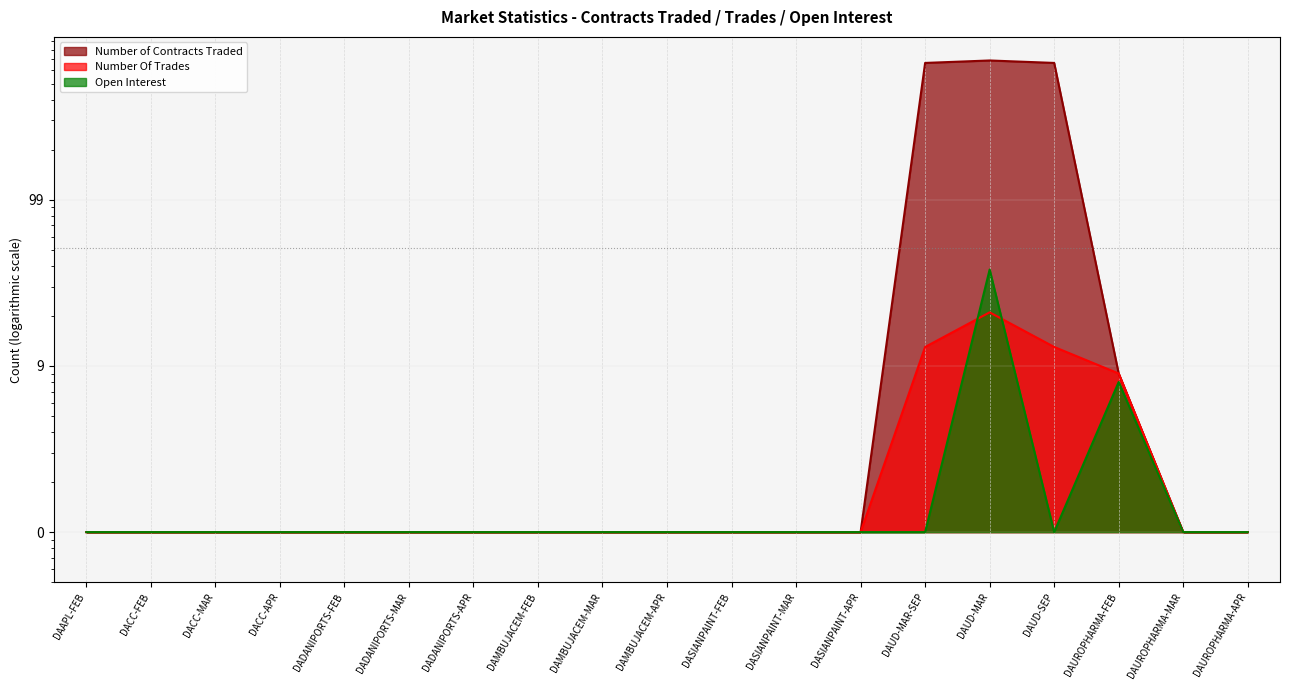

Reading left to right, extract all data points from this chart.

Number of Contracts Traded: 1	1	1	1	1	1	1	1	1	1	1	1	1	665	688	665	9	1	1
Number Of Trades: 1	1	1	1	1	1	1	1	1	1	1	1	1	13	21	13	9	1	1
Open Interest: 1	1	1	1	1	1	1	1	1	1	1	1	1	1	38	1	8	1	1